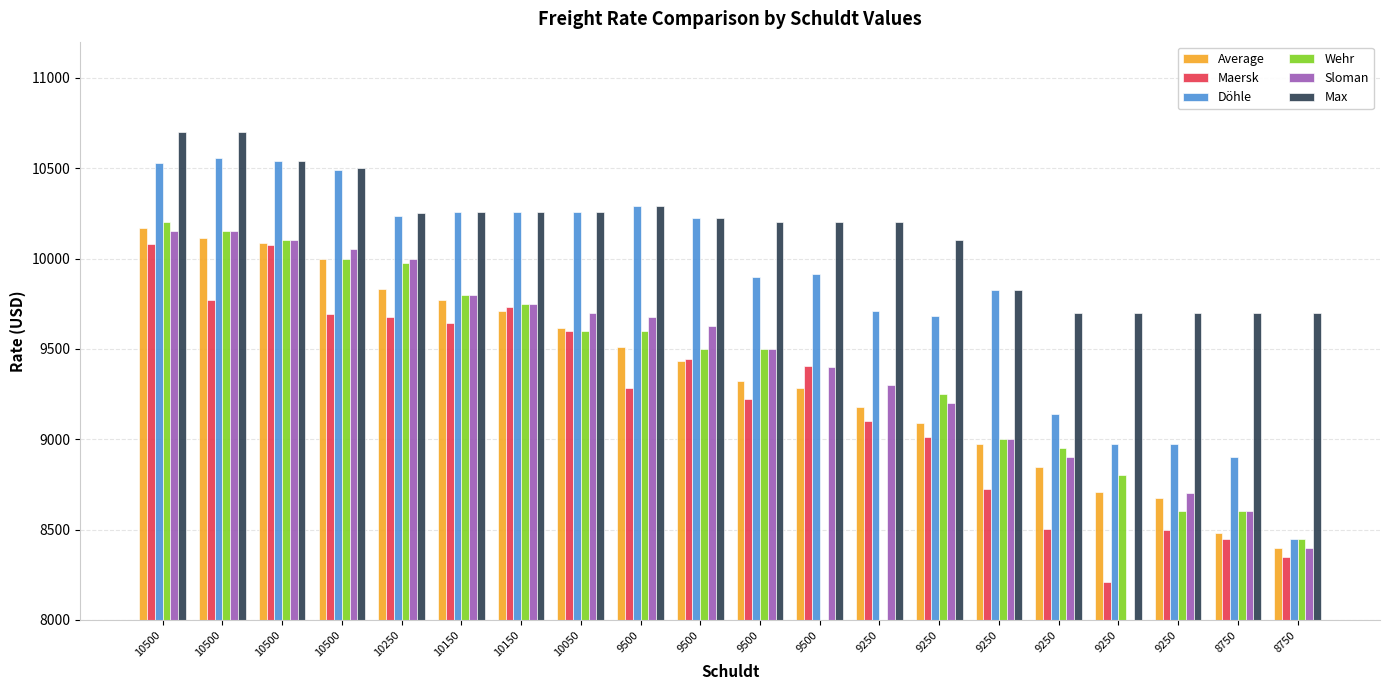

How many data points does each series have?

20